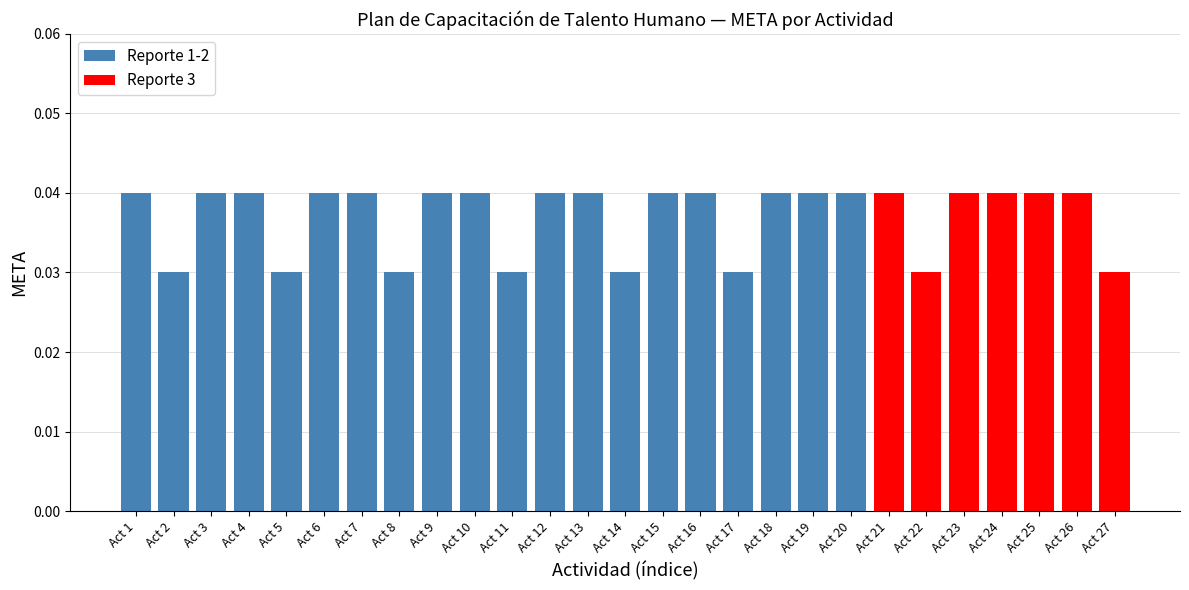

The META (reporte 1) series shows 0.1 at Actividad 4. True or false?

False